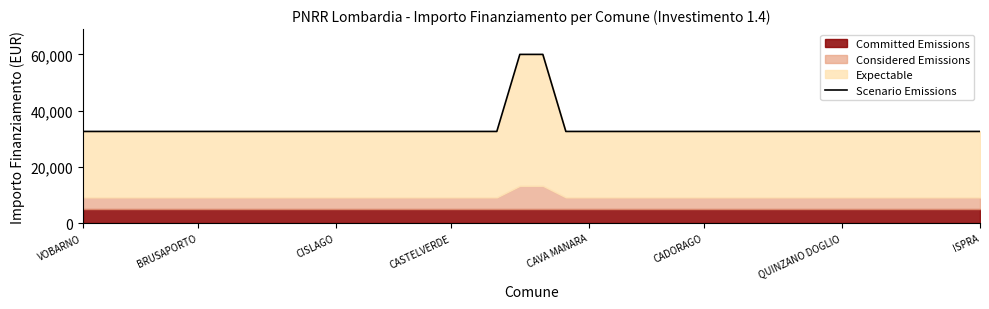

How many lines are shown in the chart?

1